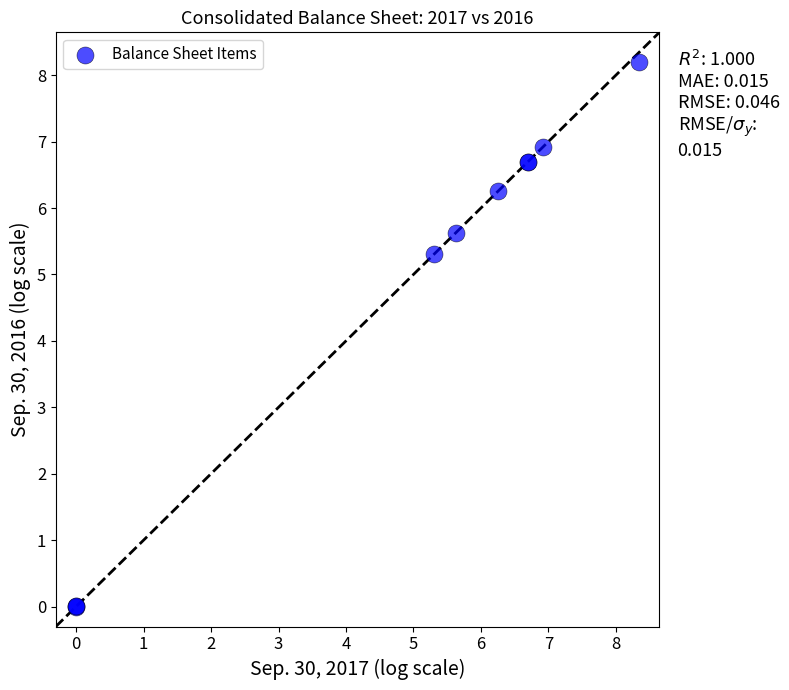

What Y value in the scatter plot is closest to 4?

5.3